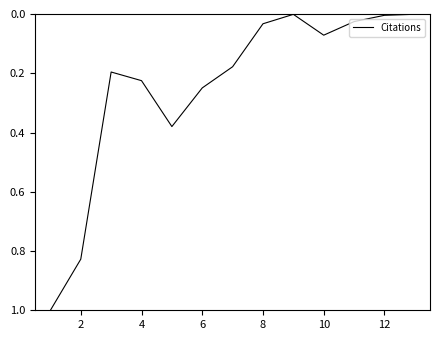

Does the chart have visible grid lines?

No